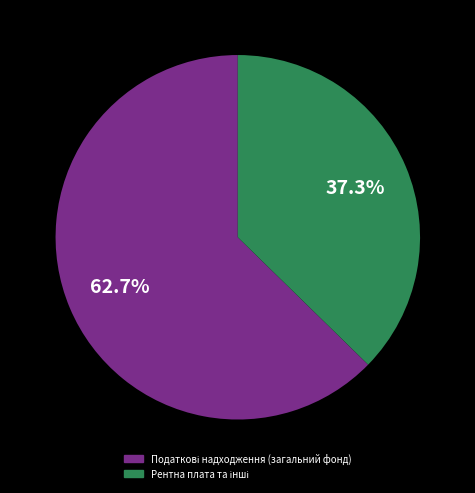

Is there any slice that represents more than half of the pie?

Yes